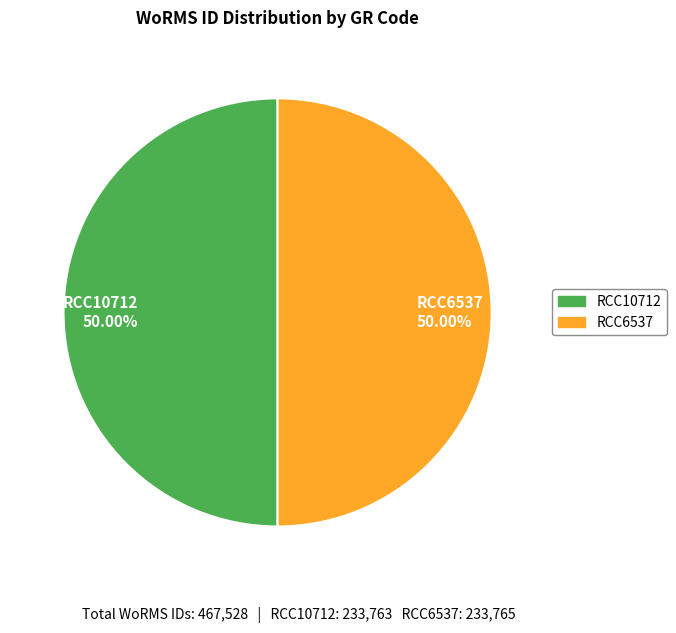

How many slices are in this pie chart?

2